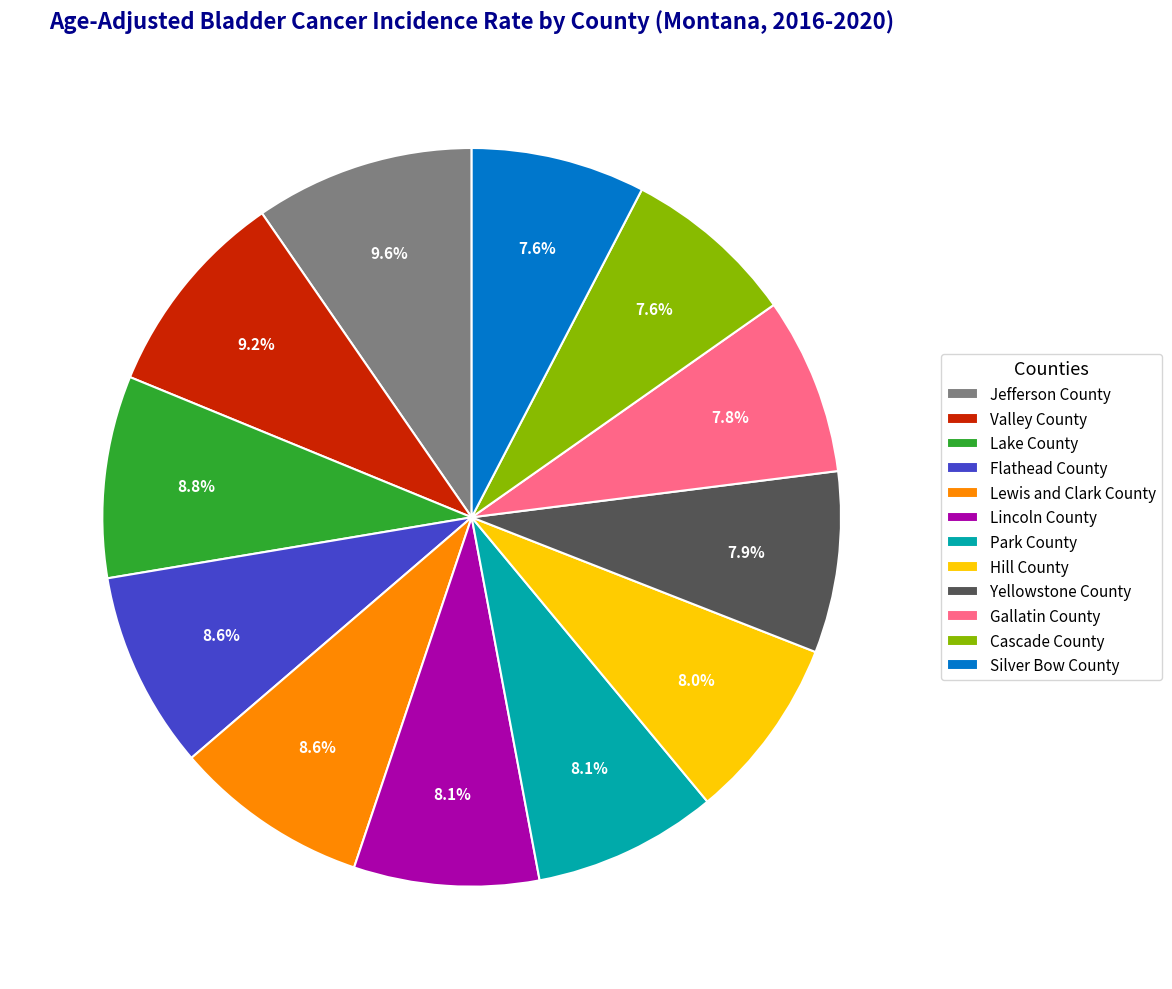

What percentage is the Hill County slice, to the nearest percent?

8%